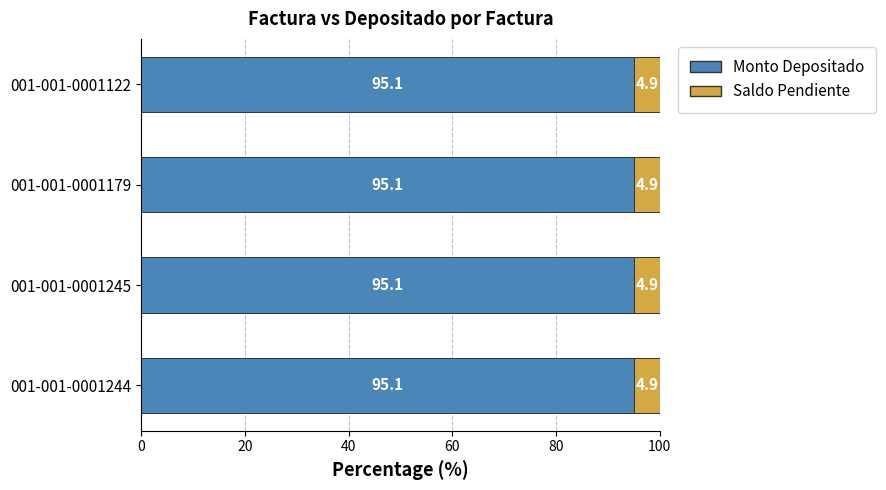

What is the total value across all series at 001-001-0001244?

100.0